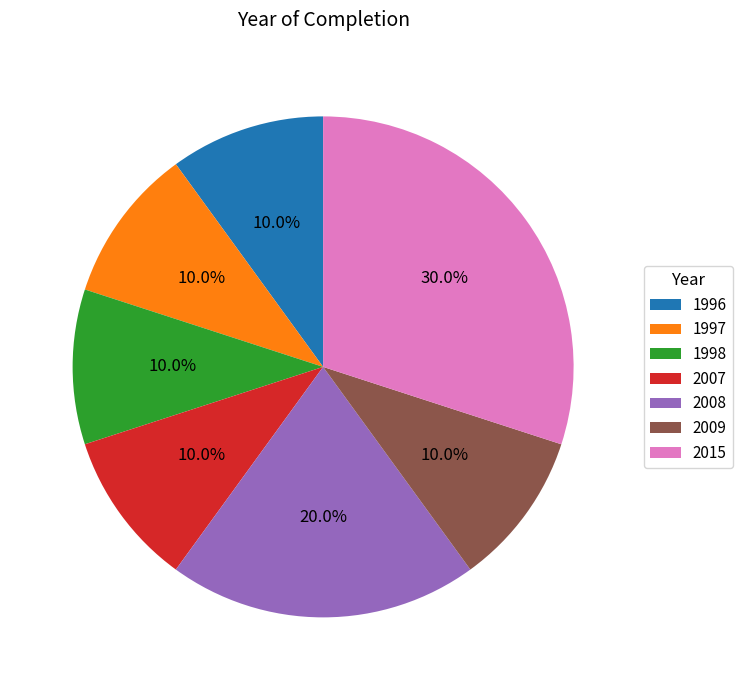

Which slice is the largest?

2015